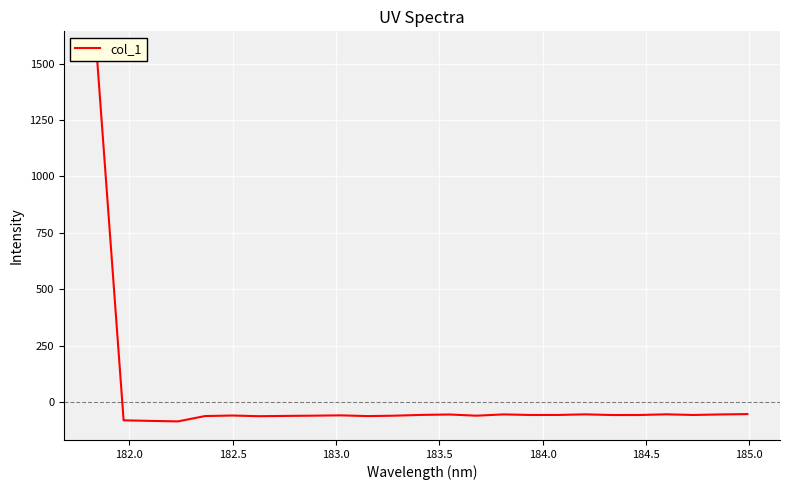

What is the average value?

3.3